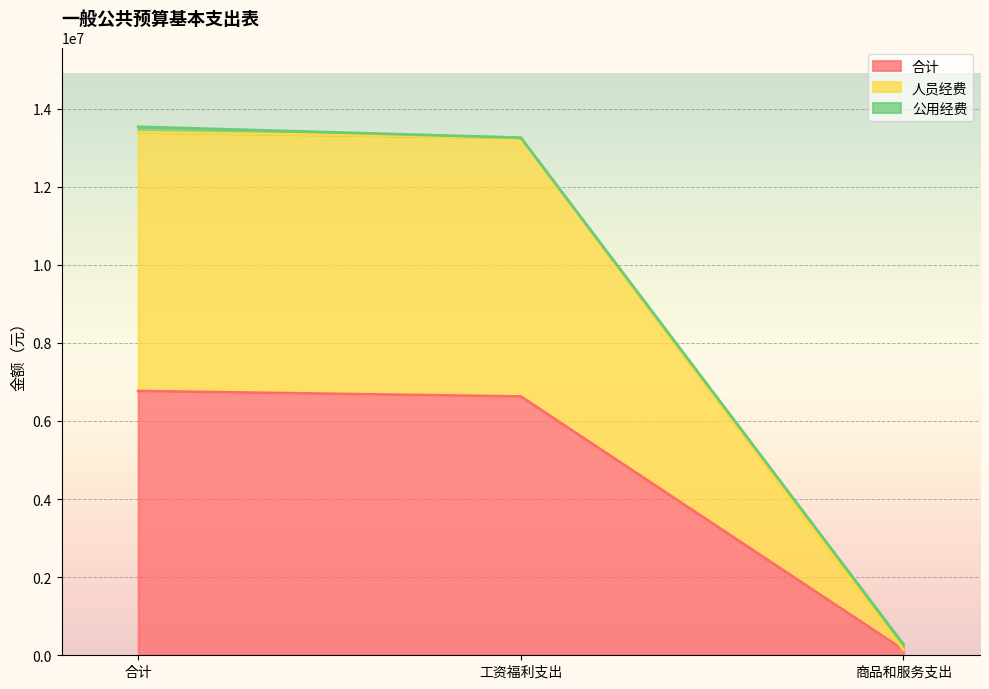

At which label does 合计 first exceed 6627726?

合计